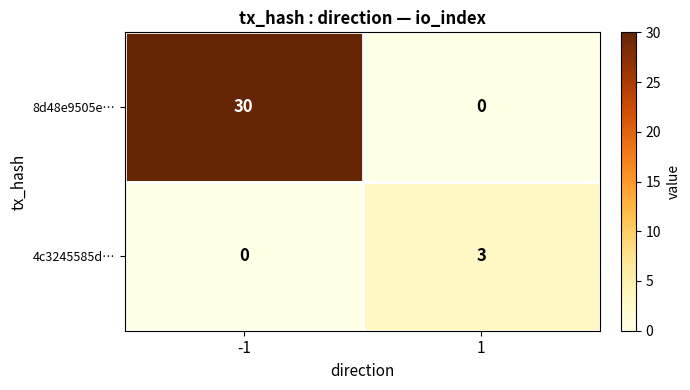

How many categories are shown in the chart?

2